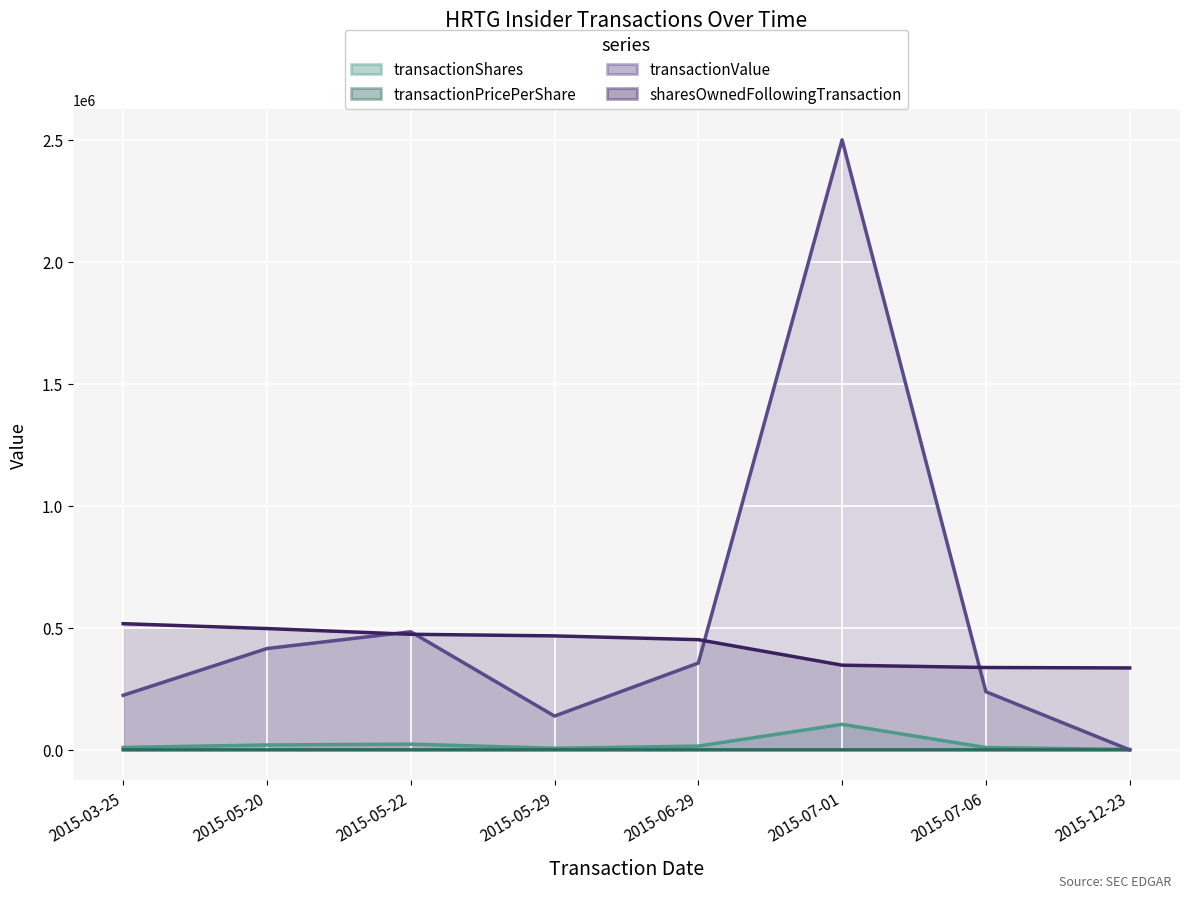

What is the total value across all series at 2015-03-25?

750377.3